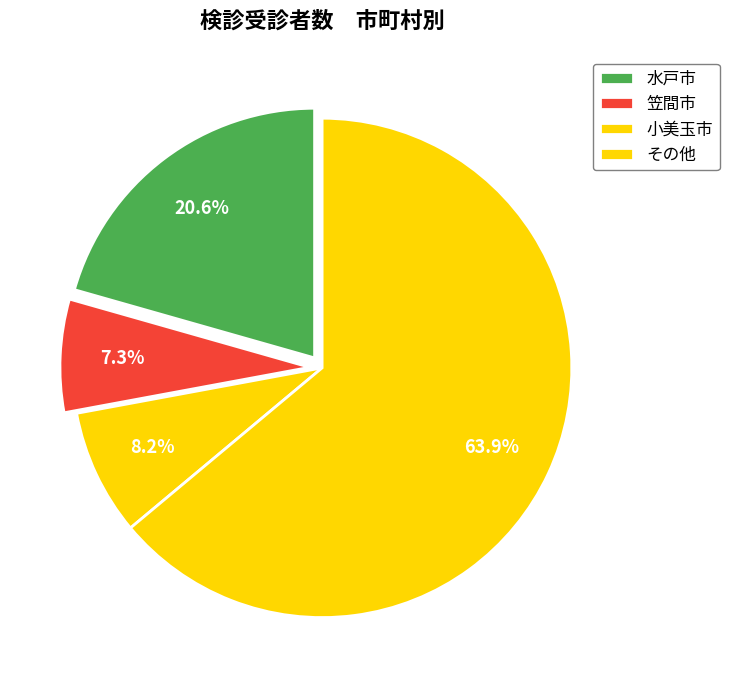

How many slices are in this pie chart?

4